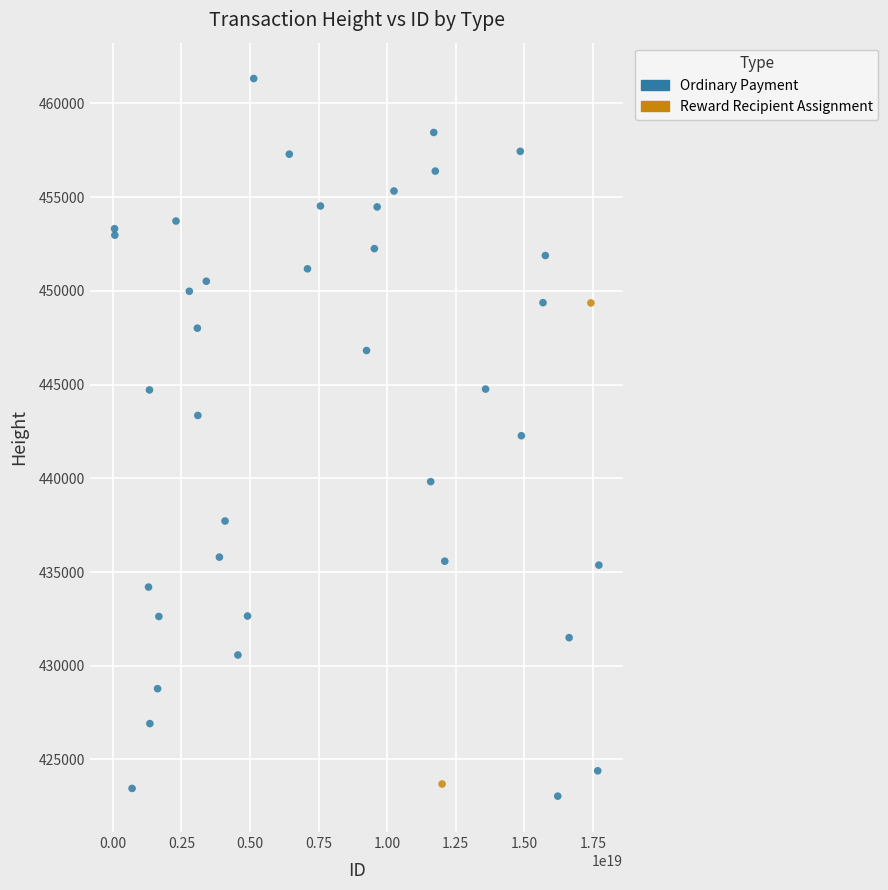

What are all the series names shown in the legend?

Ordinary Payment, Reward Recipient Assignment